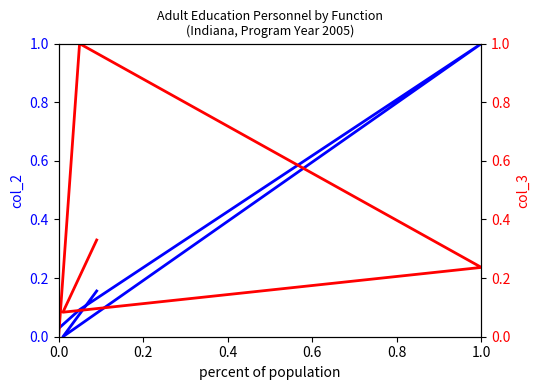

What is the value of the col_3 point at the 5th from the left?

0.3